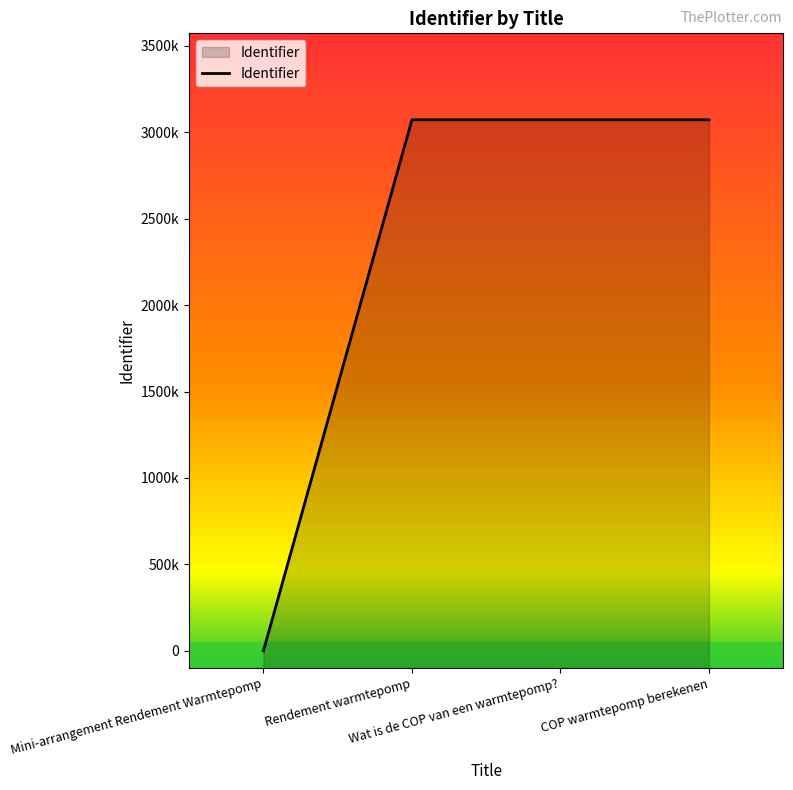

True or false: the data has more than 2 interior local peaks.

False